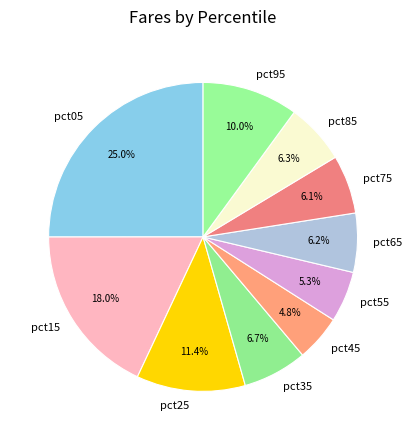

Is it true that pct75 is 1% of the pie?

False